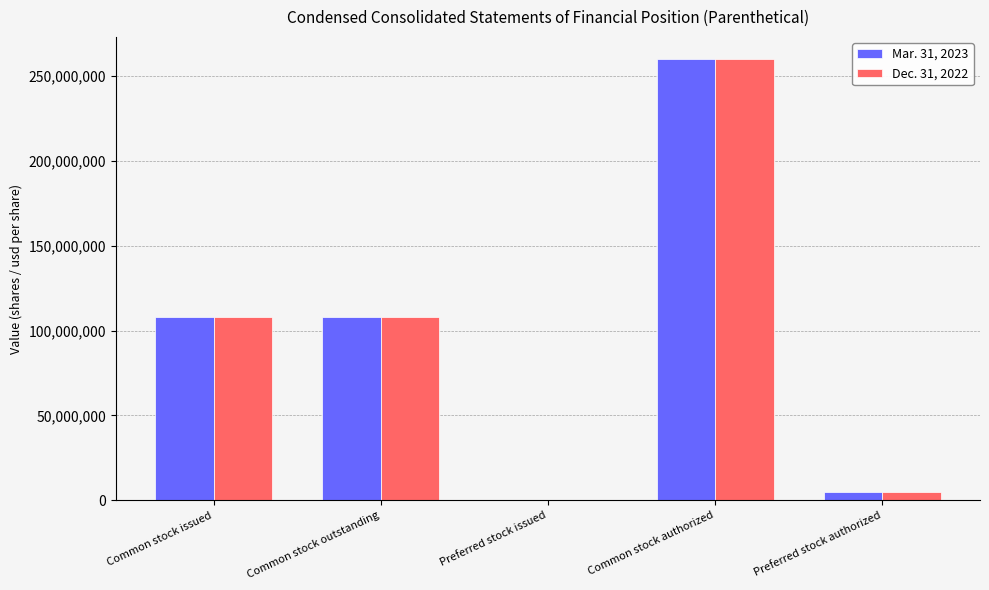

The Dec. 31, 2022 series shows 107698498 at Common stock outstanding. True or false?

True